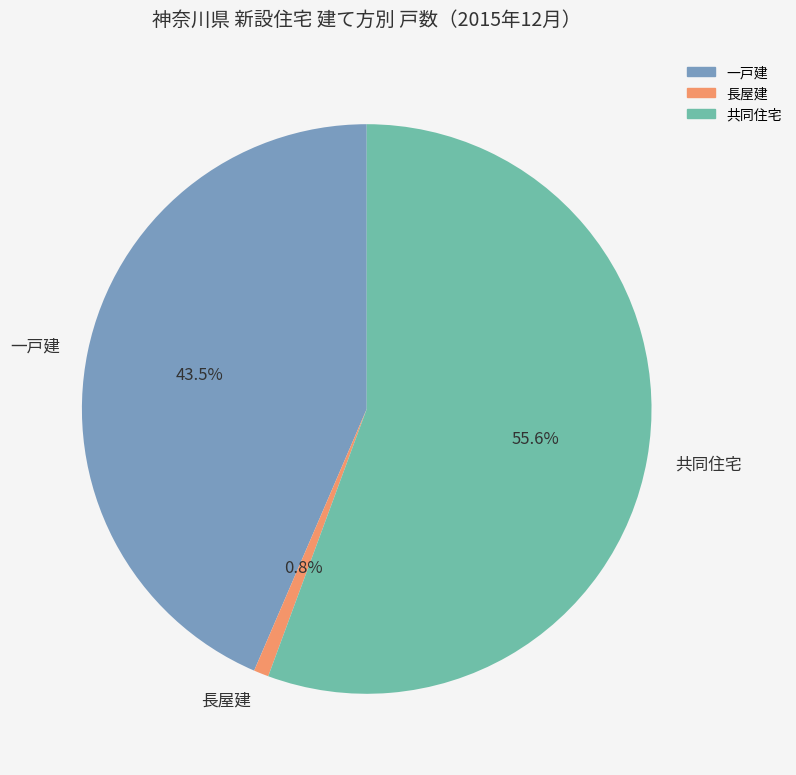

How much of the chart is everything except 一戸建?

56.5%